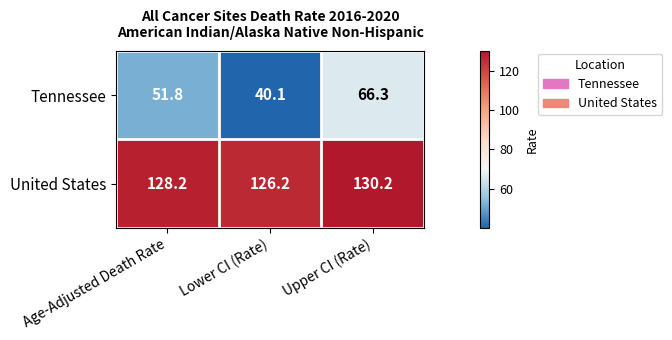

What is the difference between the highest and lowest values at Age-Adjusted Death Rate?

76.4